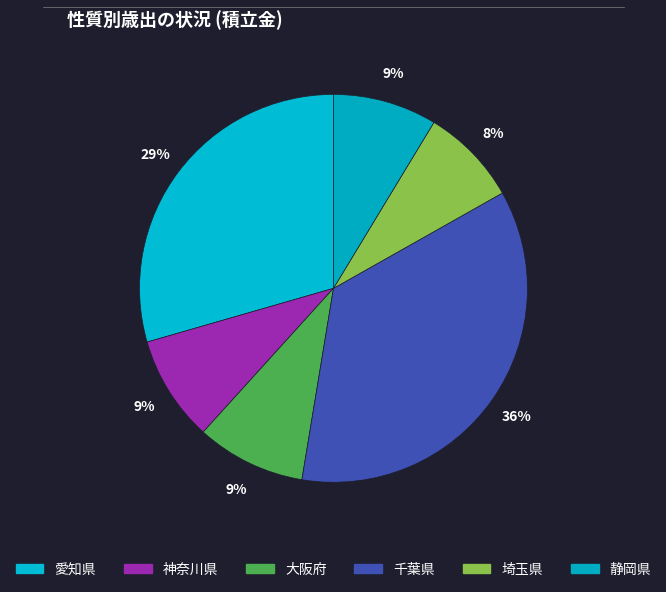

What is the change in value from 大阪府 to 静岡県?

-3.0